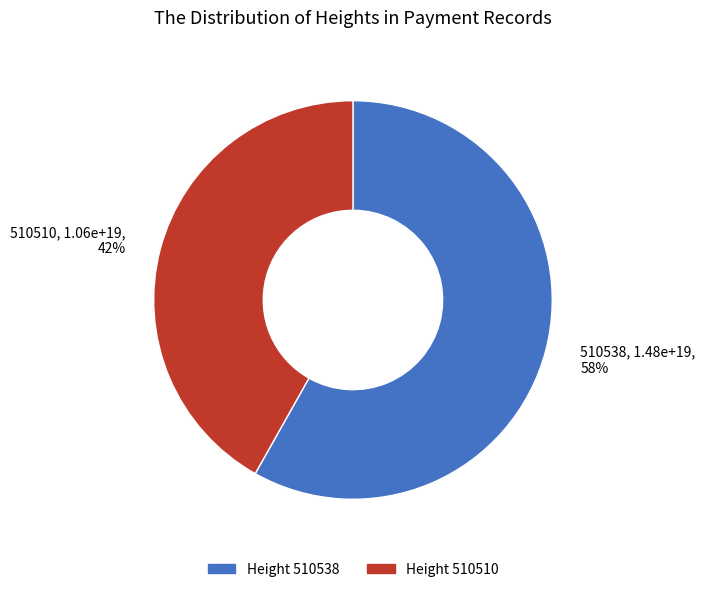

Is there any slice that represents more than half of the pie?

Yes